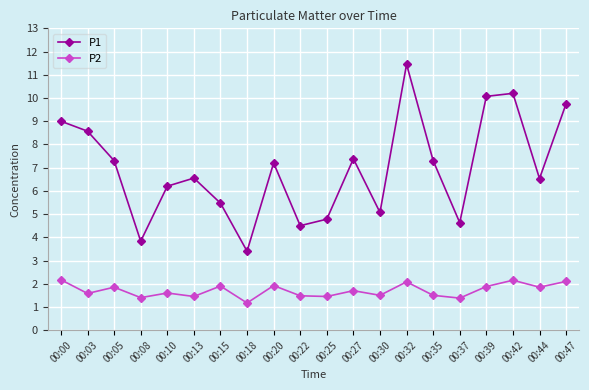

At which category does P2 reach its first local valley?

00:03